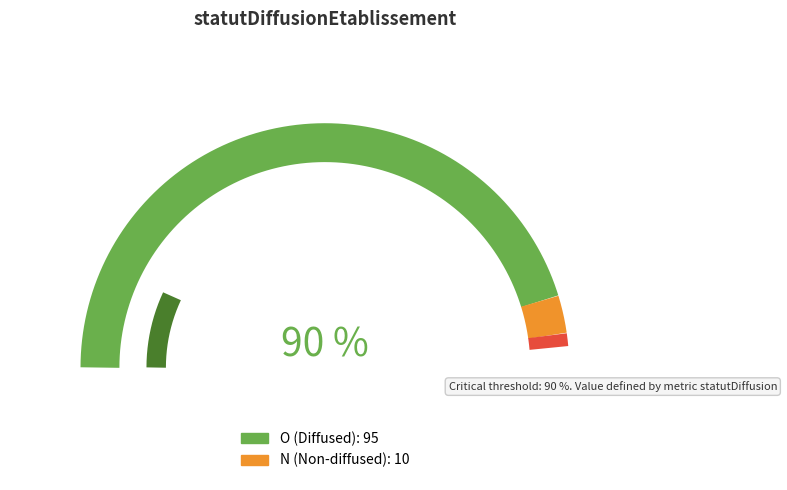

To the nearest percent, what is the average slice percentage?

50%